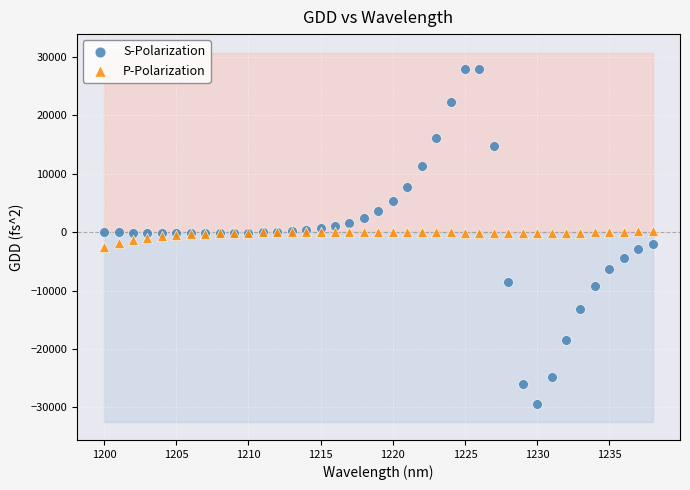

Which series contains the highest Y value?

S-Polarization